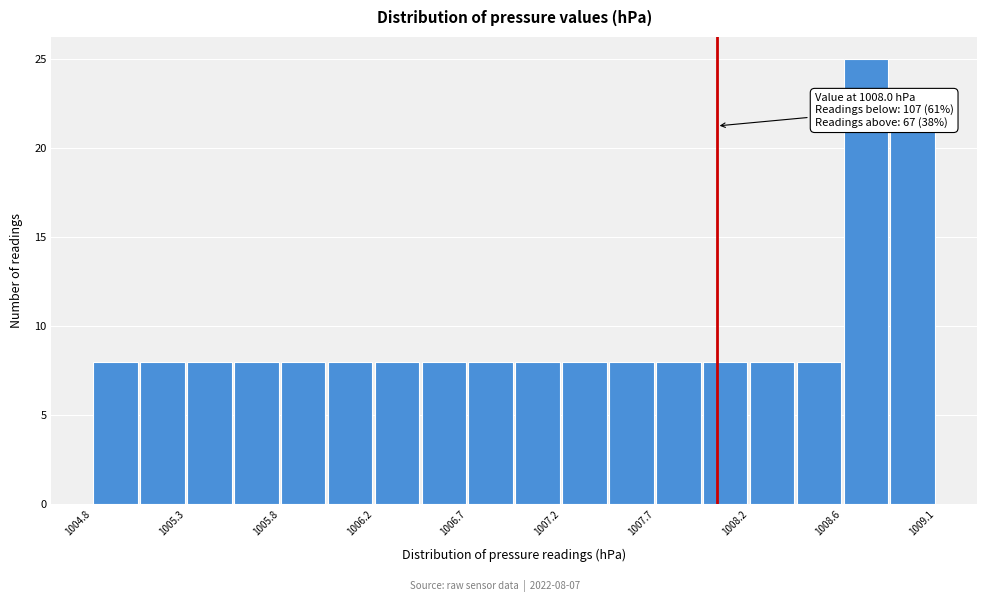

Which range on the x-axis has the tallest bar?

1008.65 to 1008.90